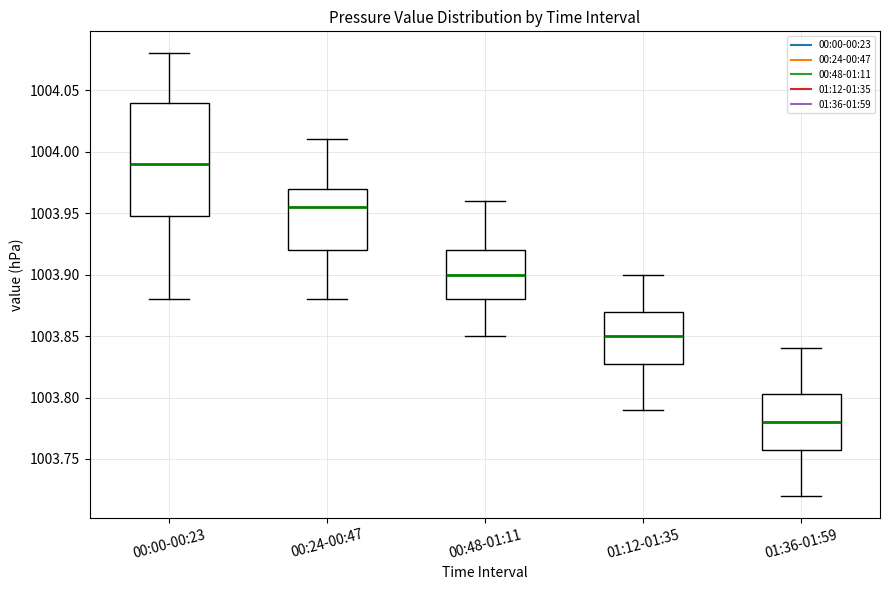

Where does the lower whisker of the box for 01:36-01:59 end on the y-axis? The values are not printed on the chart, so give them approximately, as read against the axis.

1003.720